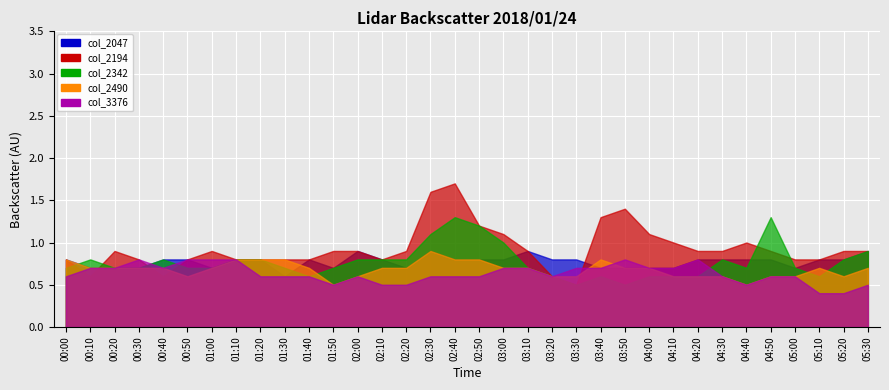

Where is col_2342 nearest to the value 0?

03:30